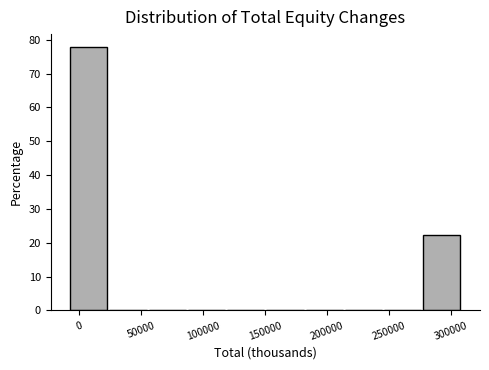

Reading left to right, transcribe this chart: for each bar, give the range it covers on the x-axis and its height. Neither the bar edges nor the heights are printed on the chart, so give them approximately, as read against the axes.

-10000 to 25000: 78
25000 to 55000: 0
55000 to 85000: 0
85000 to 120000: 0
120000 to 150000: 0
150000 to 180000: 0
180000 to 215000: 0
215000 to 245000: 0
245000 to 275000: 0
275000 to 310000: 22